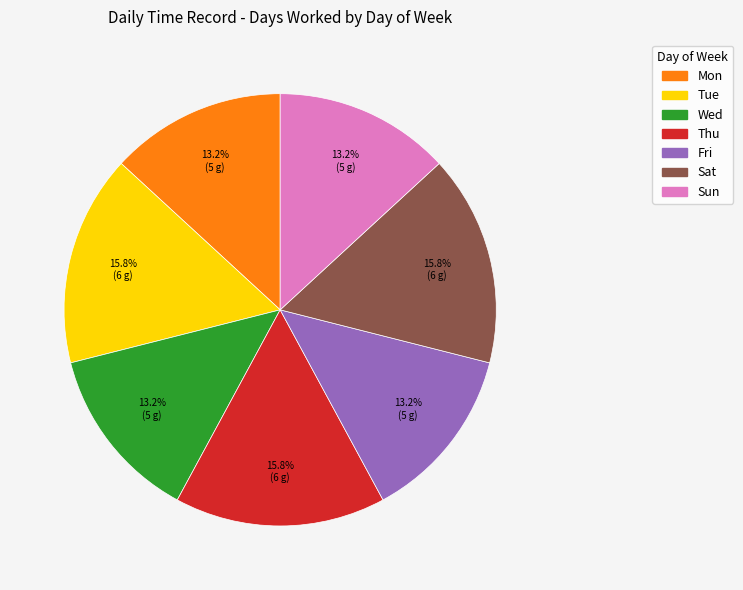

To the nearest percent, what is the average slice percentage?

14%